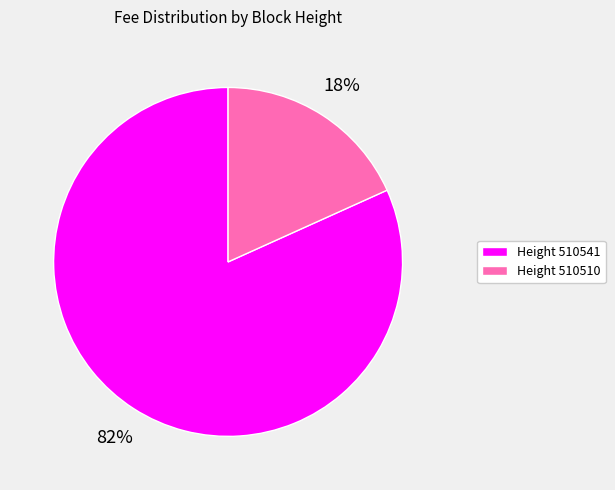

What is the largest slice in the pie chart?

Height 510541